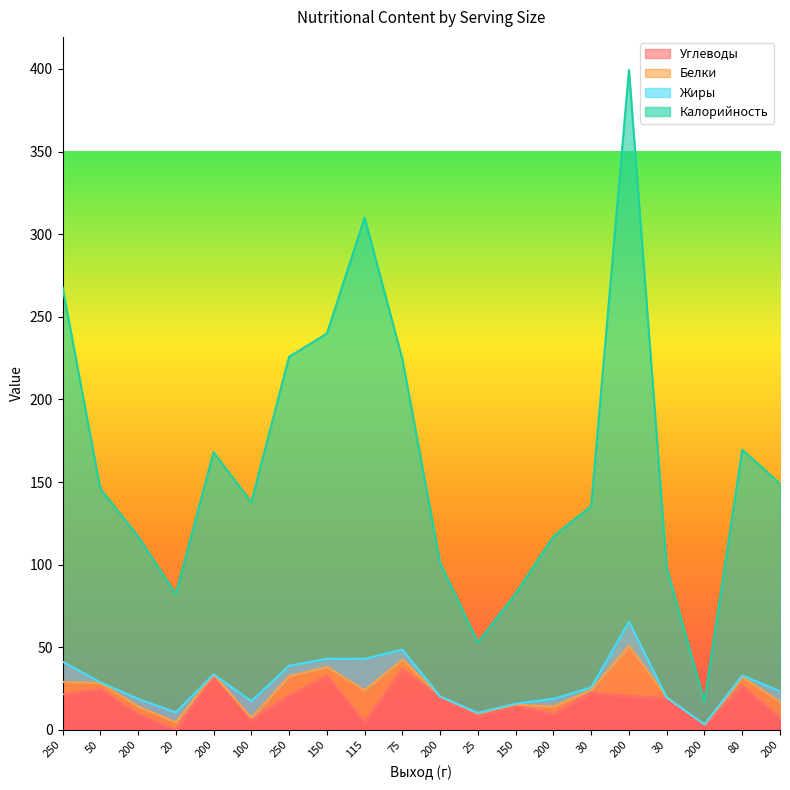

What are all the series names shown in the legend?

Углеводы, Белки, Жиры, Калорийность